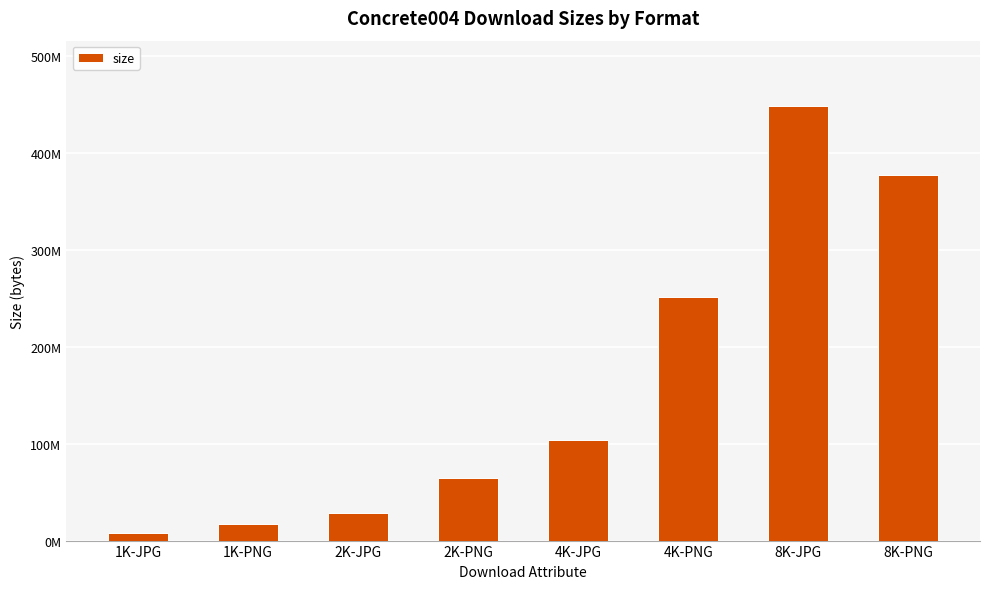

Reading left to right, extract all data points from this chart.

8282204	17122401	28364064	64552846	103698736	251048287	448833112	377669553